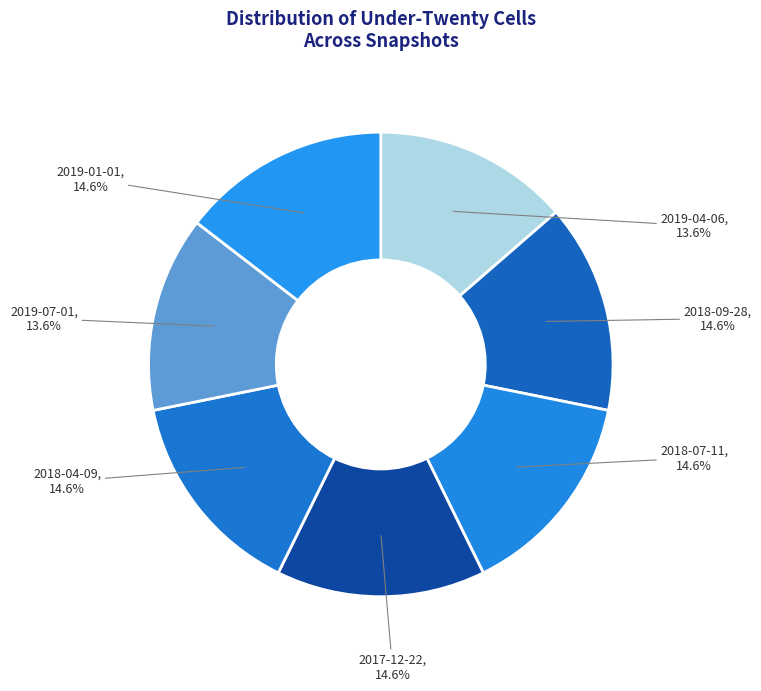

Combined, do 2019-01-01 and 2018-04-09 account for over 50%?

No